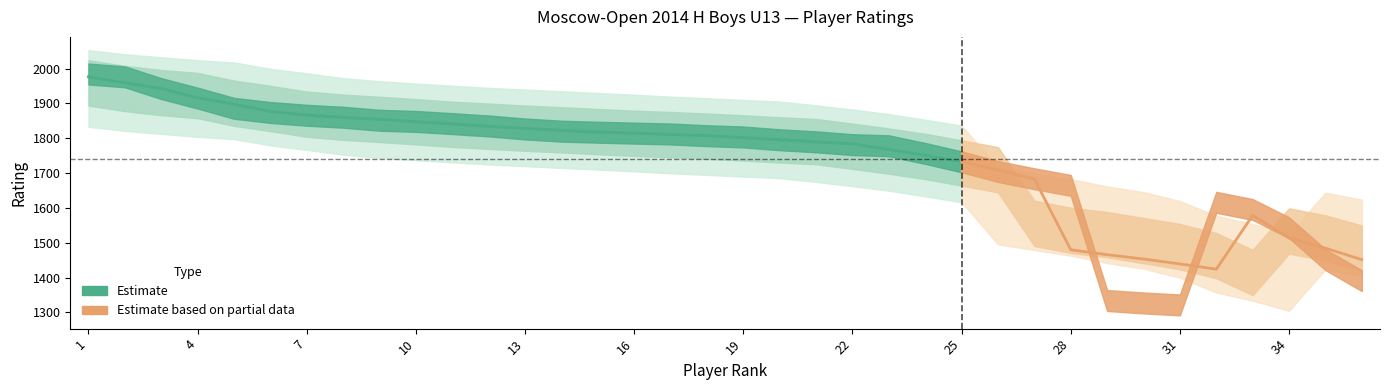

Where is the data nearest to the value 1354?

36